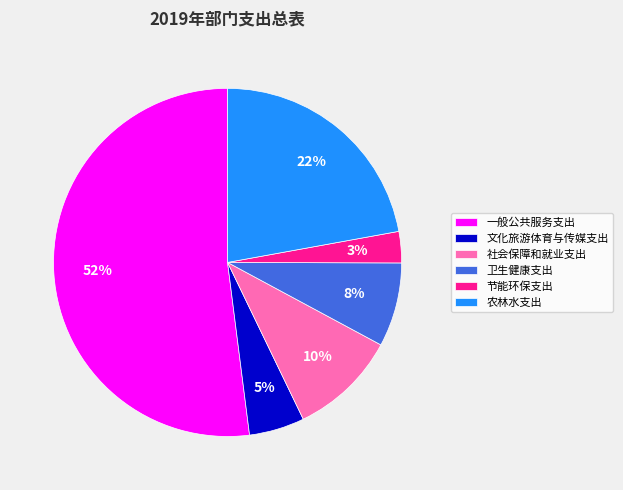

Do 社会保障和就业支出 and 文化旅游体育与传媒支出 together represent more than half of the pie?

No